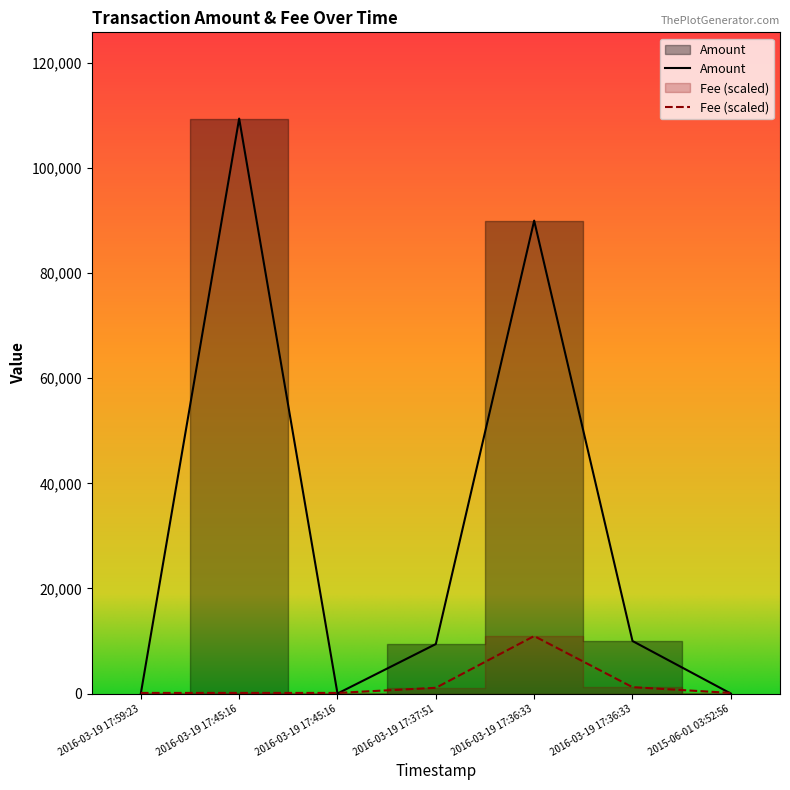

Which series has the largest total across all categories?

Amount